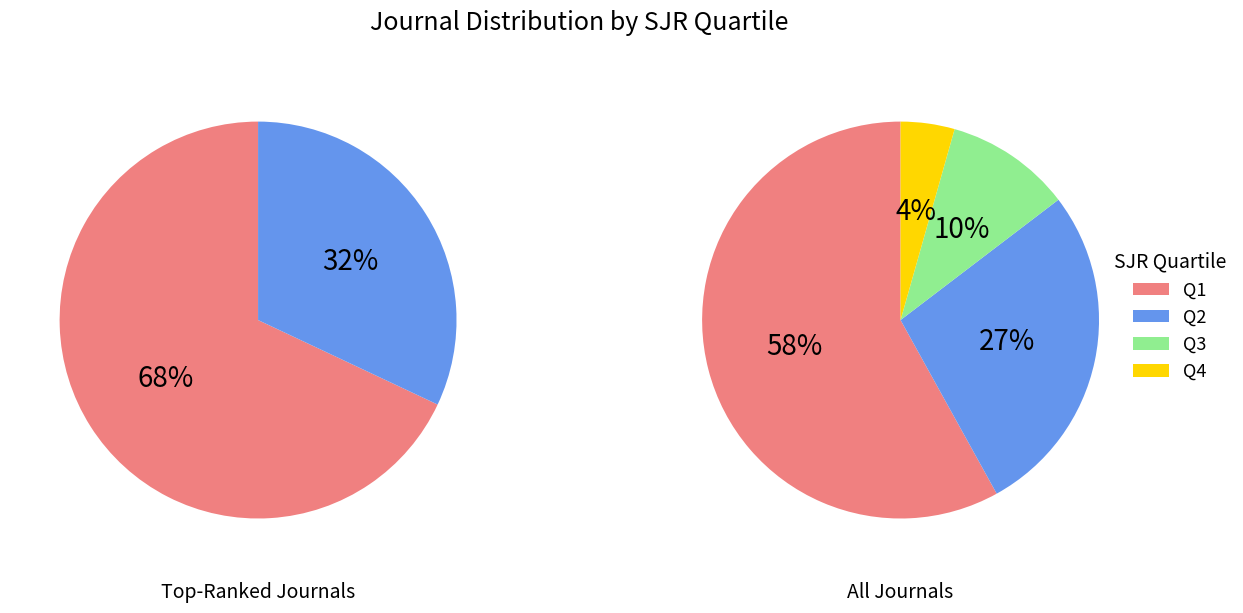

Does Q1 represent more than half of the total?

Yes